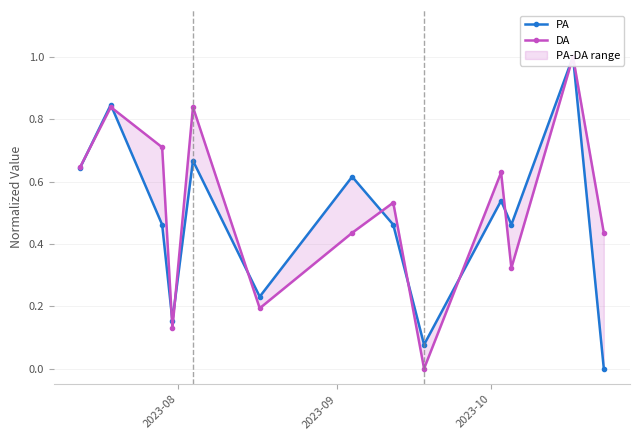

How many interior local valleys does the DA series have?

4